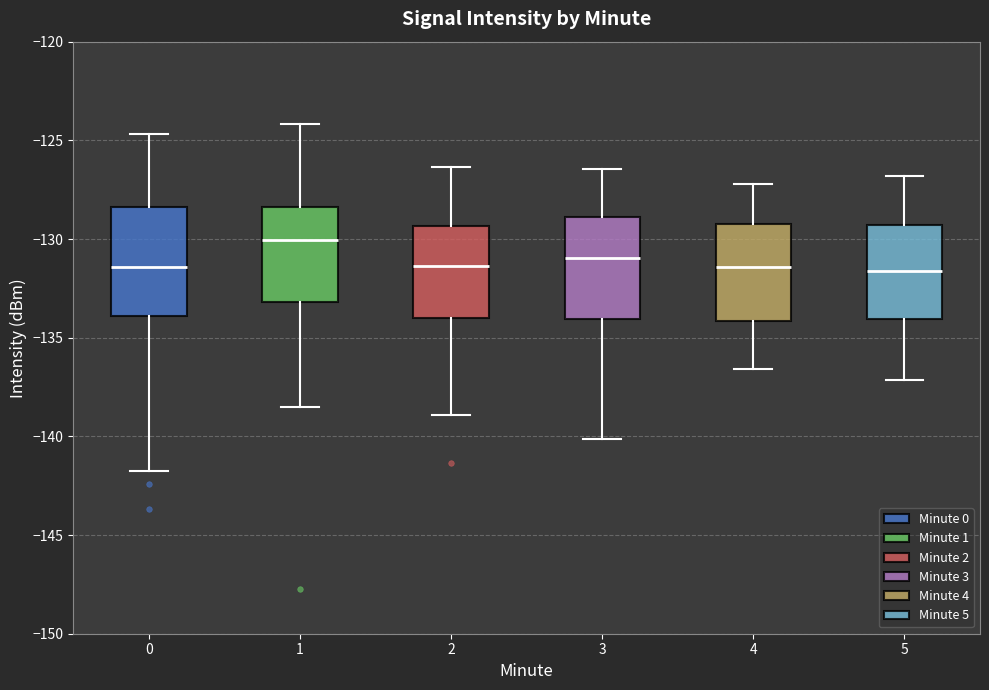

Where is the lower edge of the box at x = 3 on the y-axis? The values are not printed on the chart, so give them approximately, as read against the axis.

-134.0